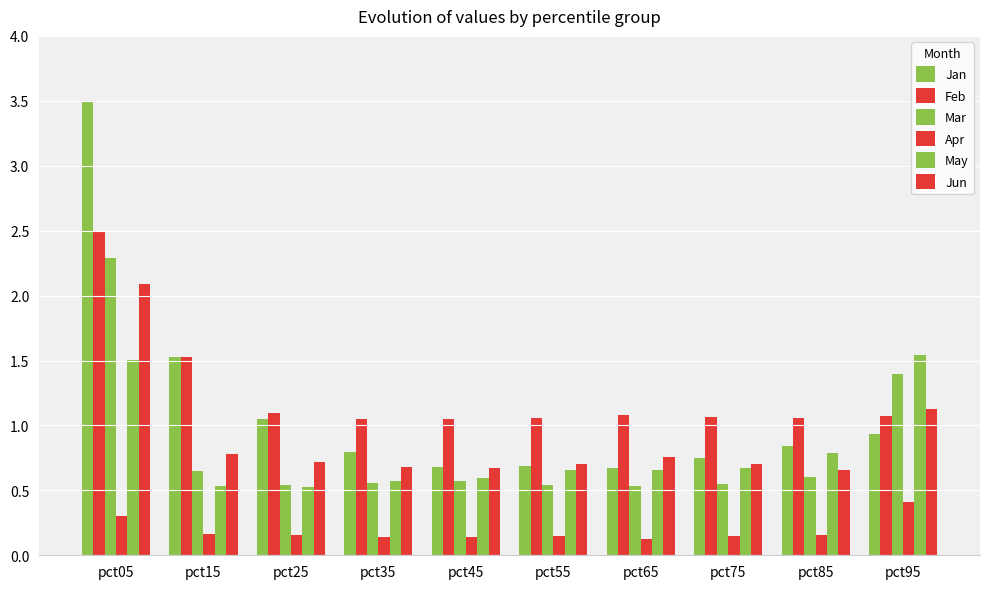

What is the sum of all Jun values?

8.9